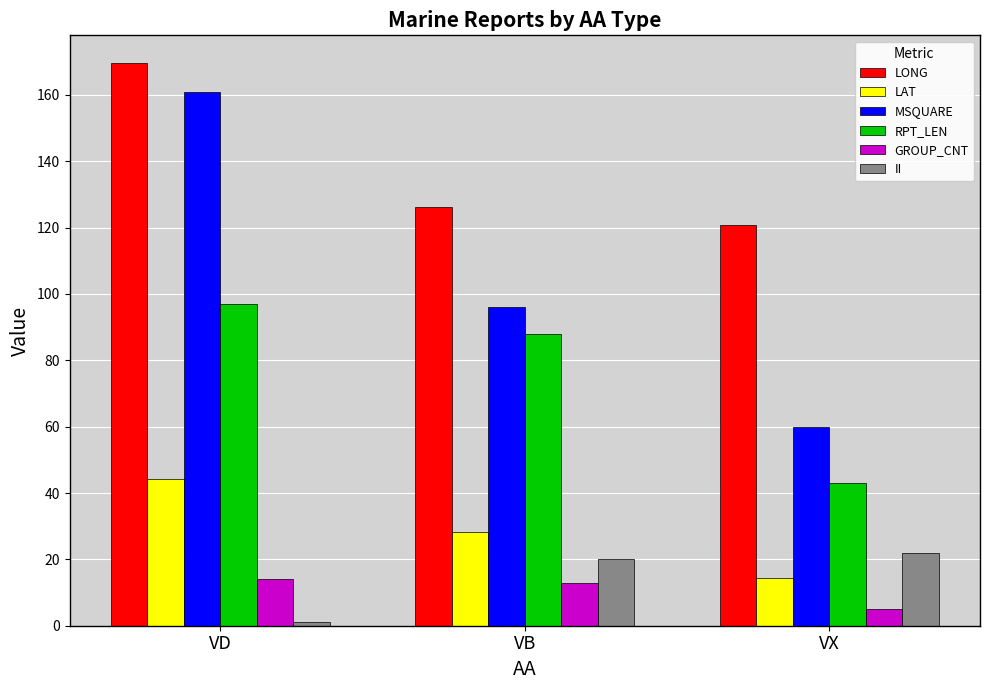

How many bars are there in total?

18